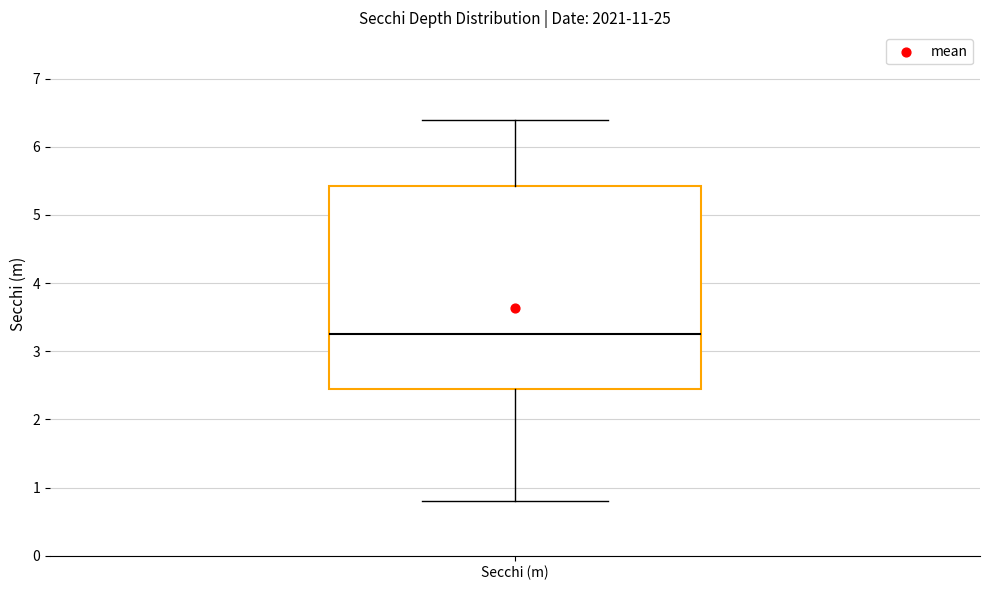

Transcribe this box plot: give where the median line is, the range the box spans, and where the two whiskers end, as read against the y-axis. The values are not printed on the chart, so give them approximately, as read against the axis.

median 3.3, box 2.5 to 5.4, whiskers 0.8 to 6.4